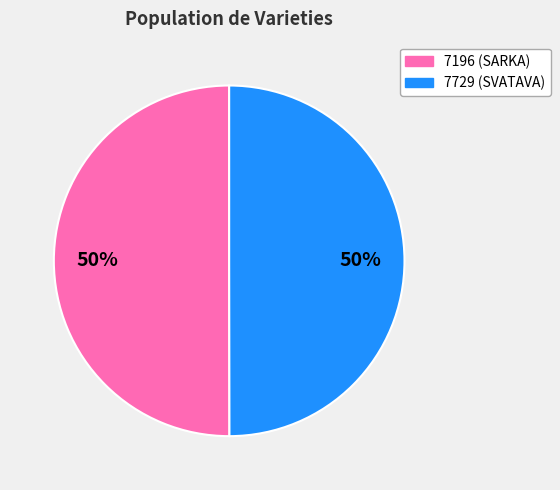

True or false: 7196 accounts for 50% of the total.

True